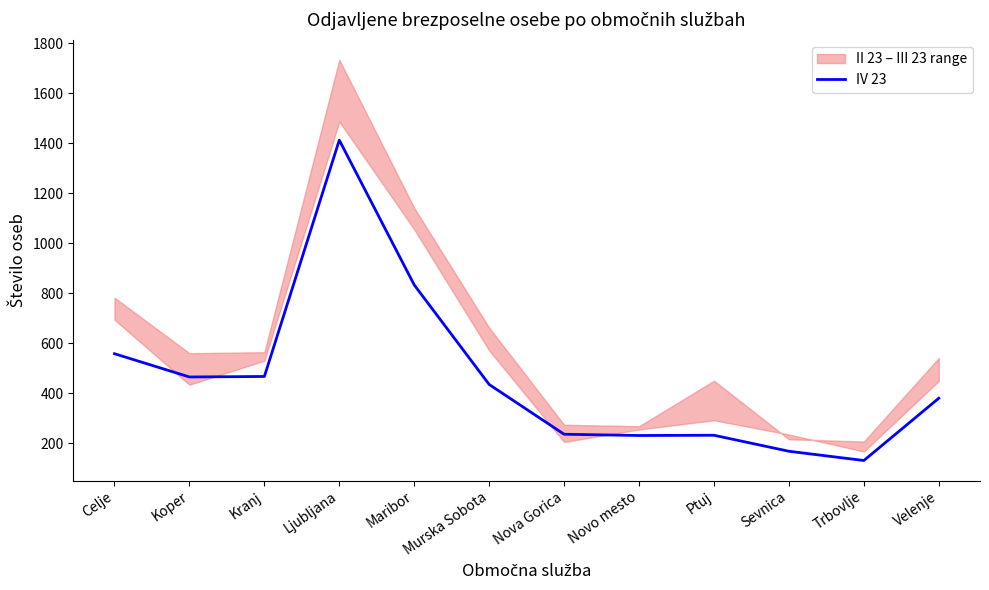

True or false: the data shows 233 at Trbovlje.

False